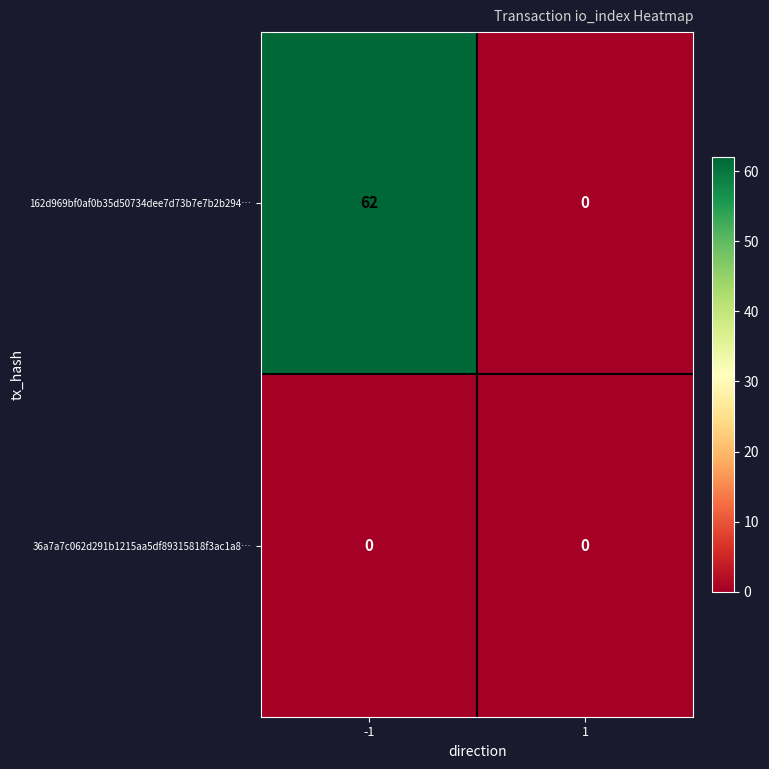

Reading left to right, transcribe all the data shown in this chart.

162d969bf0af0b35d50734dee7d73b7e7b2b294…: 62	0
36a7a7c062d291b1215aa5df89315818f3ac1a8…: 0	0